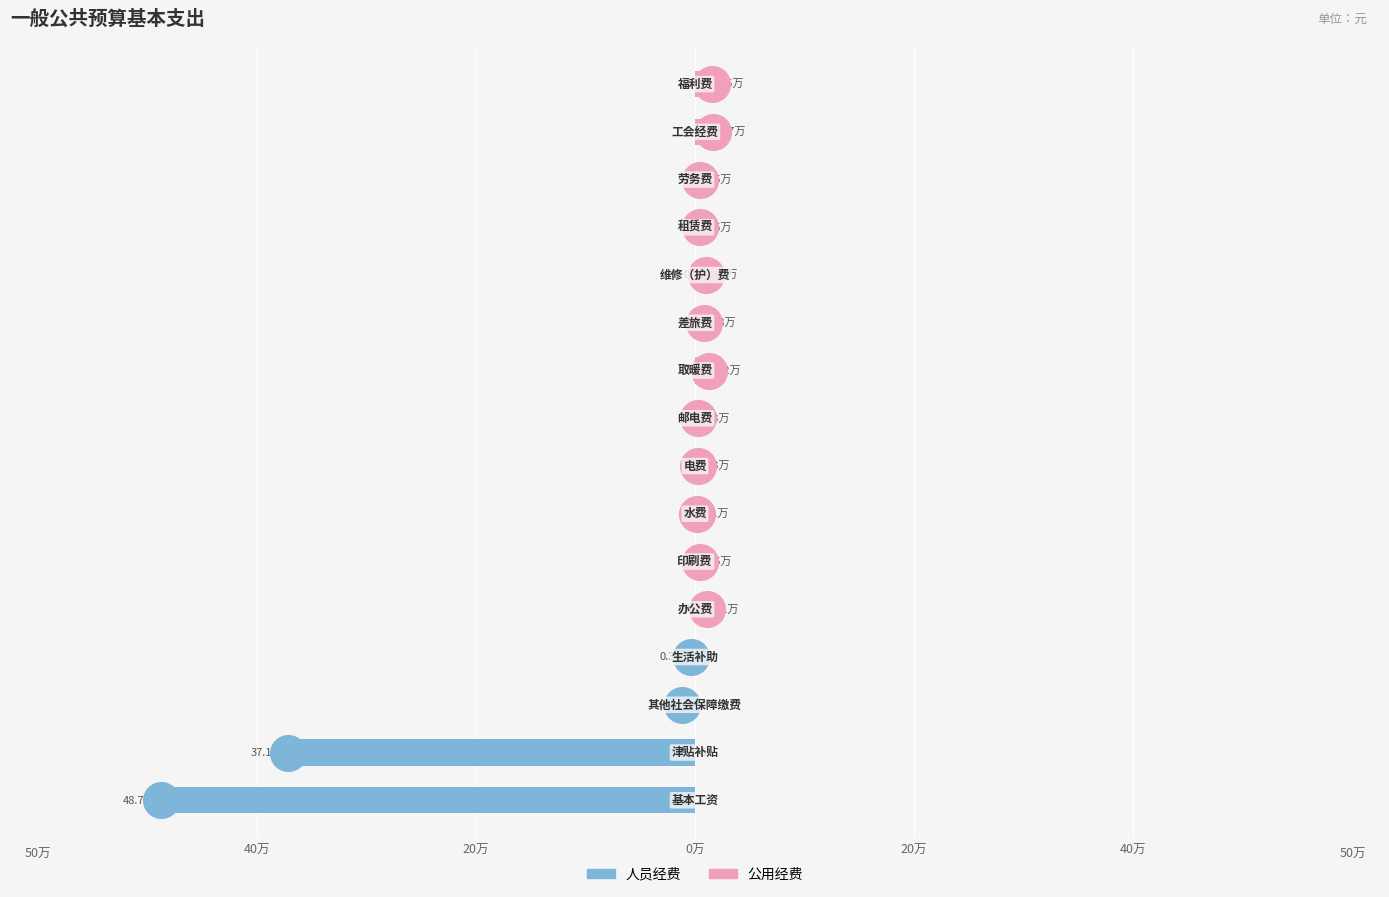

Which series has the widest spread of Y values?

人员经费